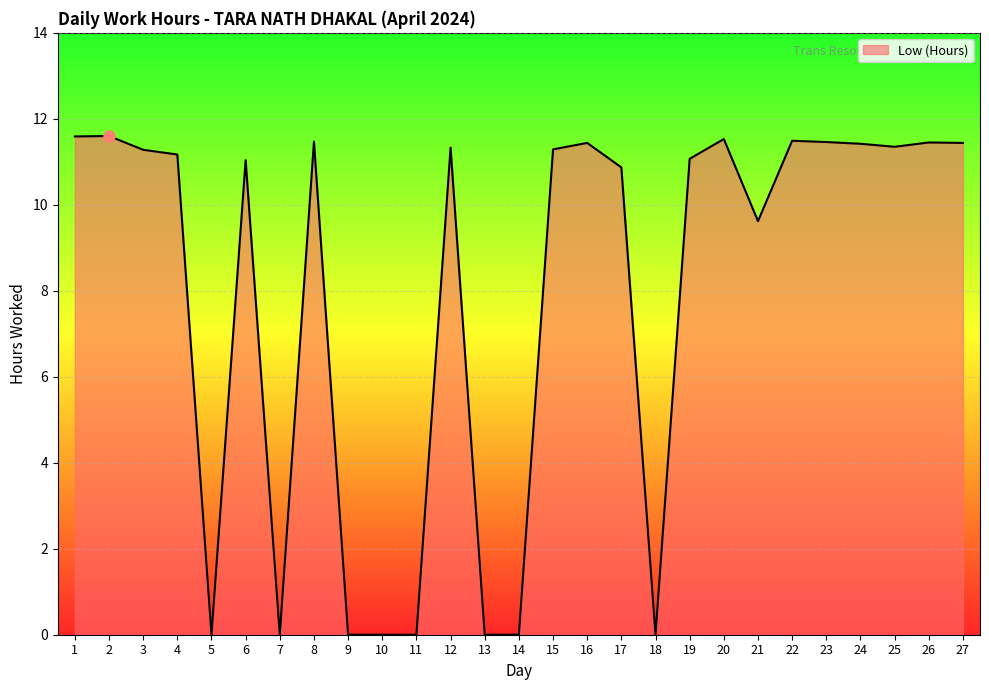

At which label is the value closest to 5?

21